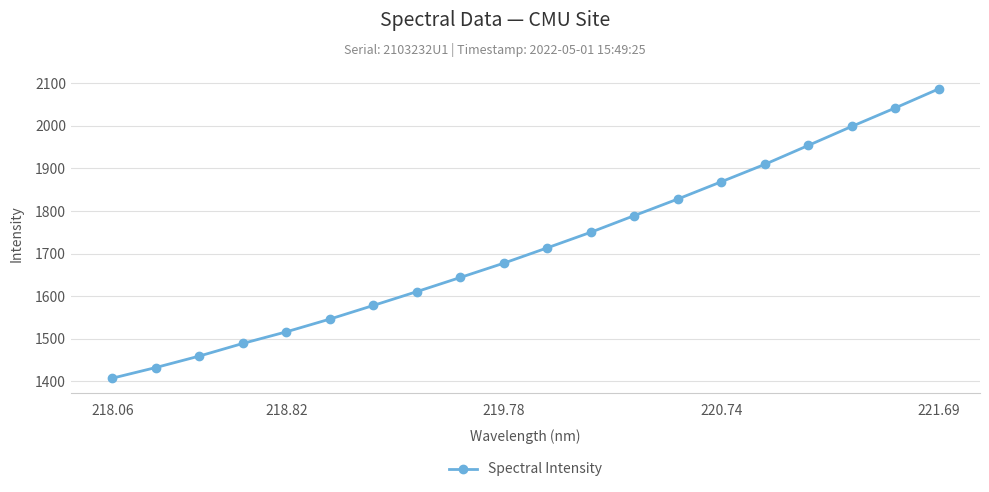

What is the smallest value displayed?

1407.2